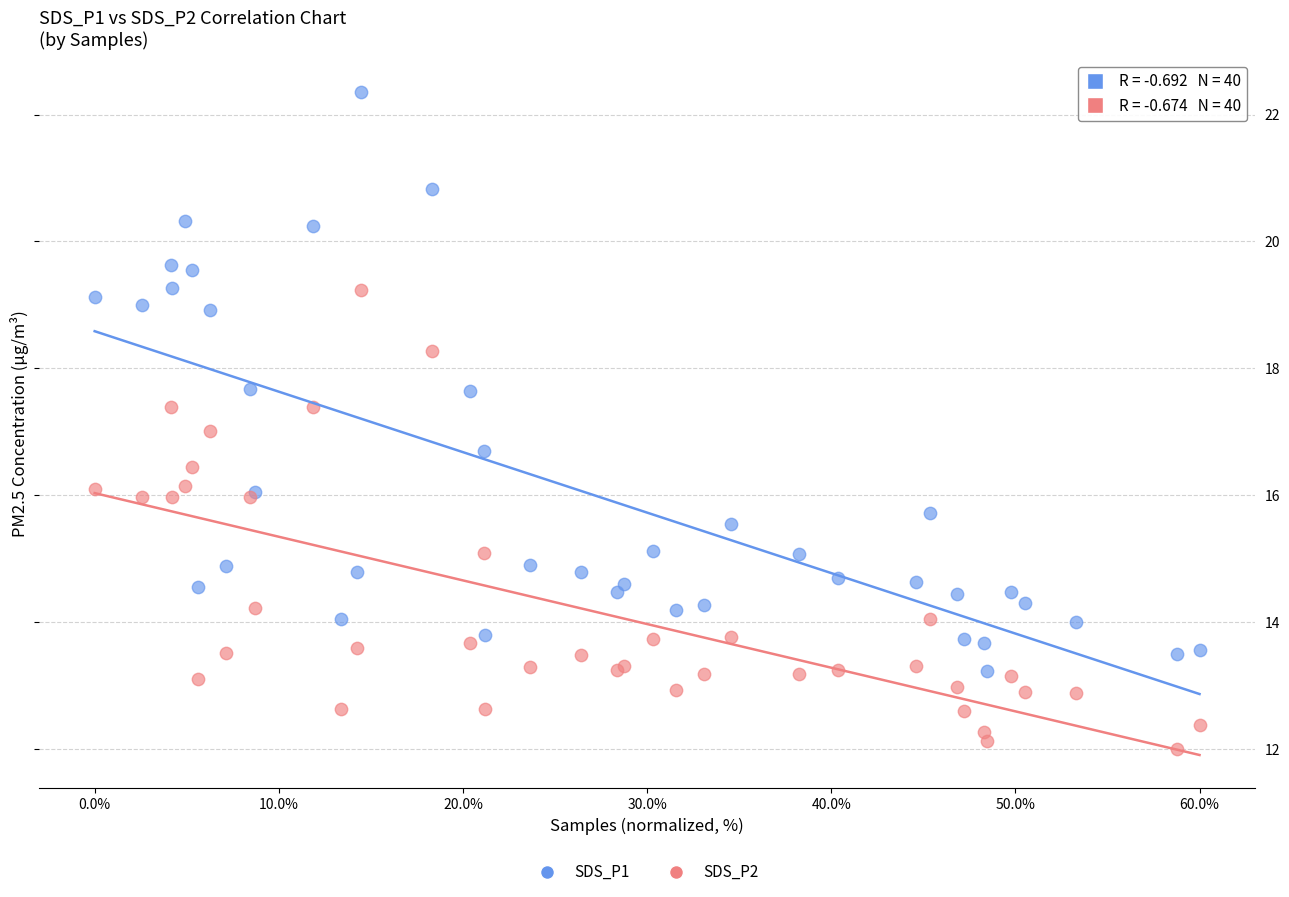

Which series has the largest Y range (max minus min)?

SDS_P1